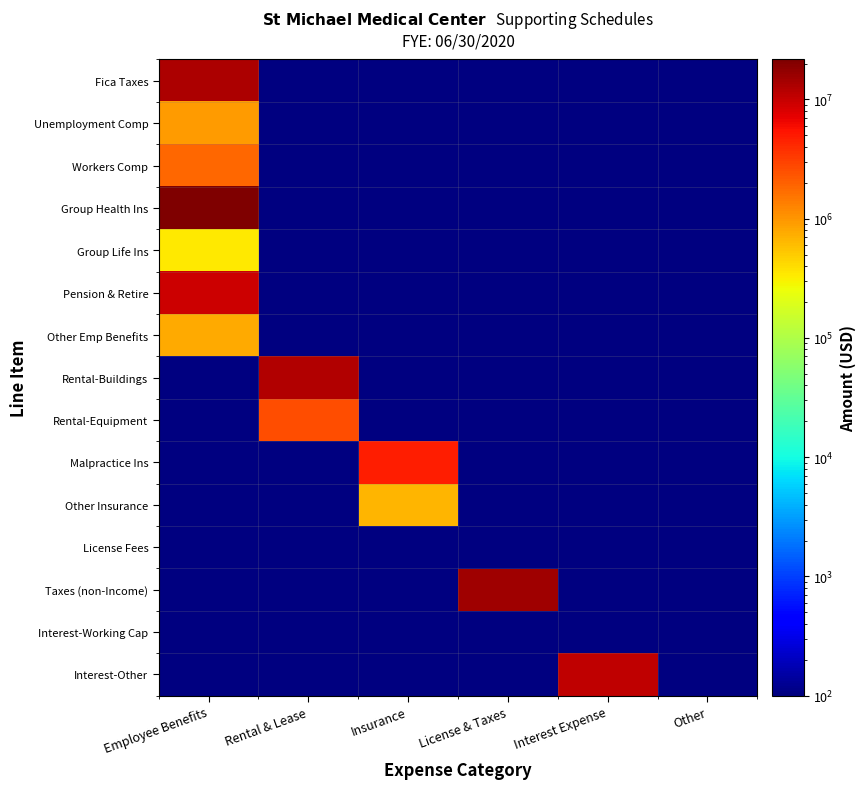

What is the total value across all series at License & Taxes?

15141139.7